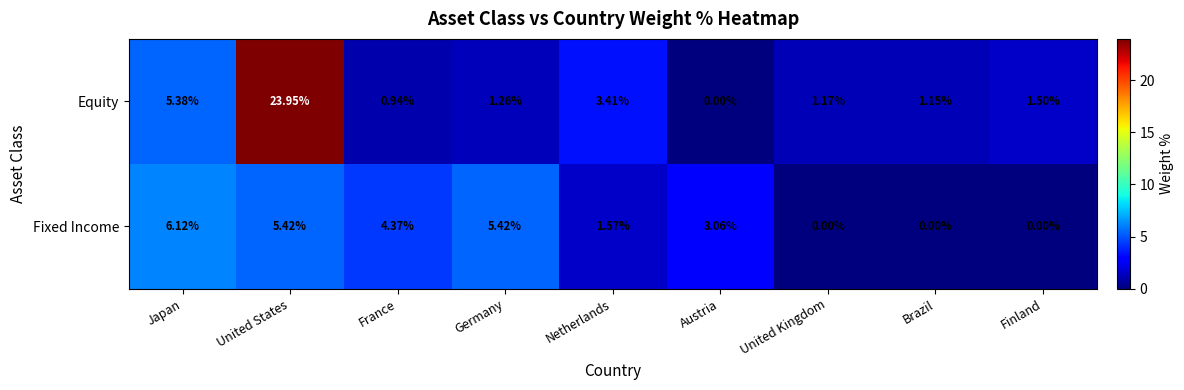

Between Netherlands and Austria, which series saw the biggest shift?

Equity